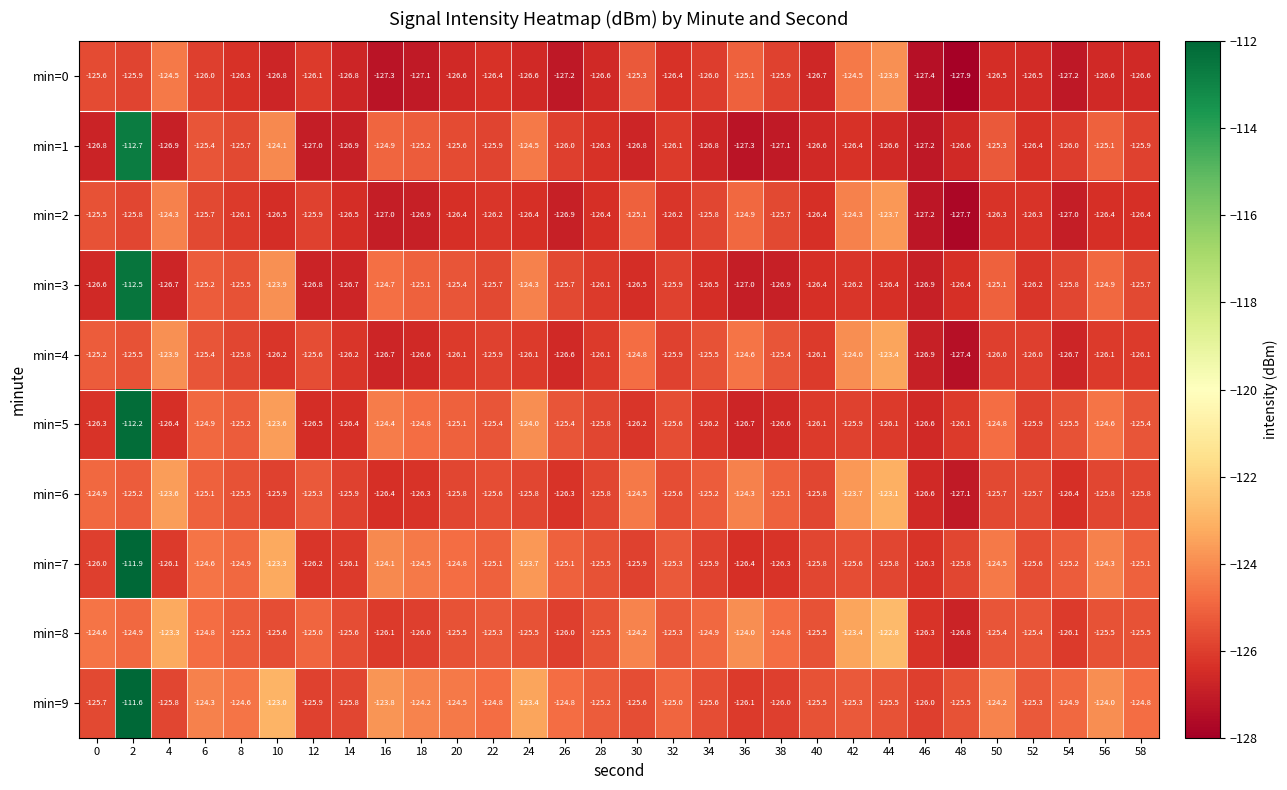

The value of min=1 at 32 is -197.7. True or false?

False